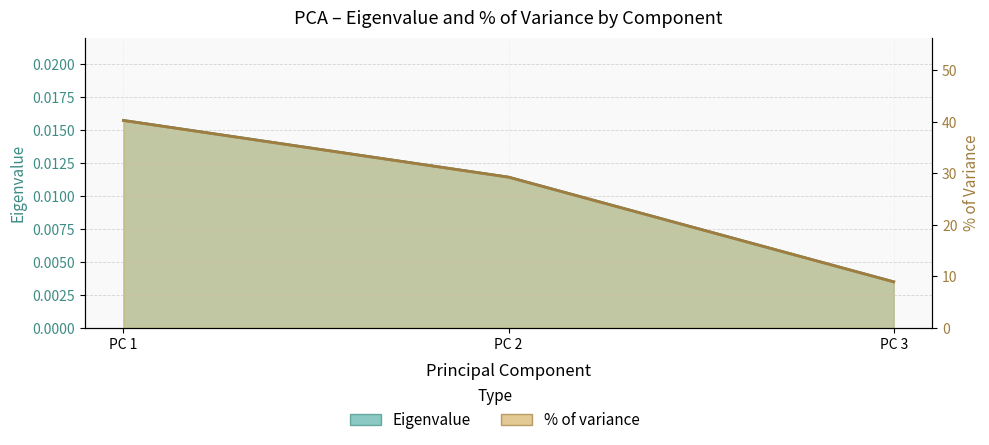

Where does the % of variance series first go above 29?

PC 1